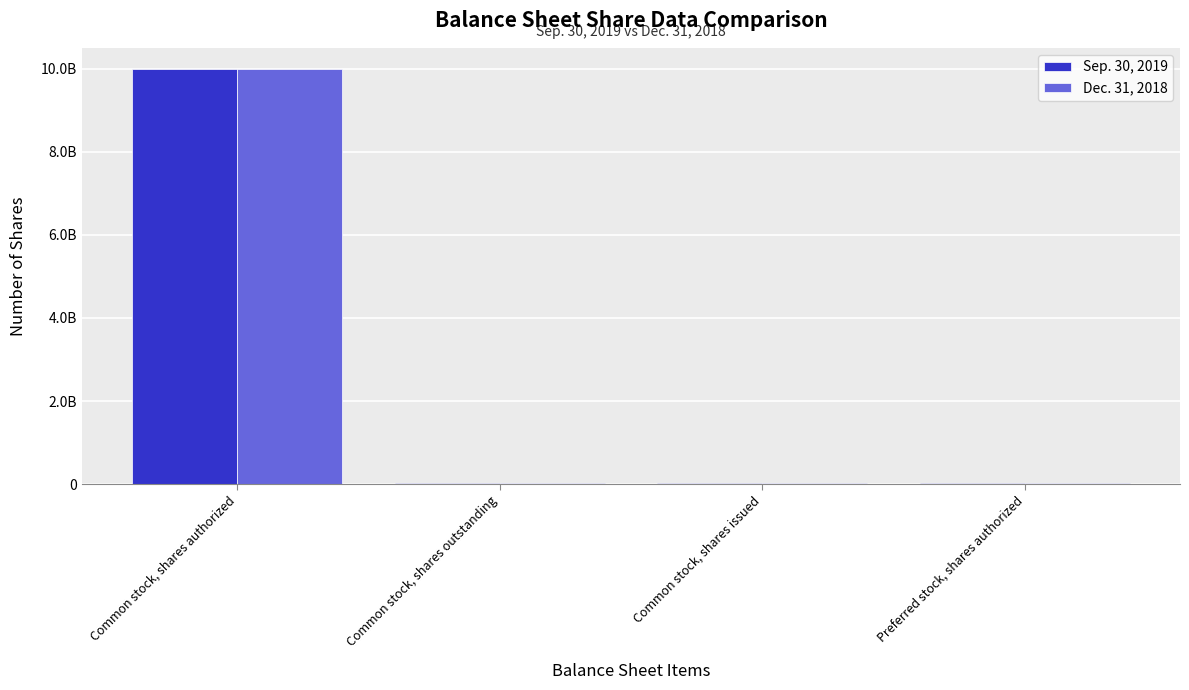

What are all the series names shown in the legend?

Sep. 30, 2019, Dec. 31, 2018